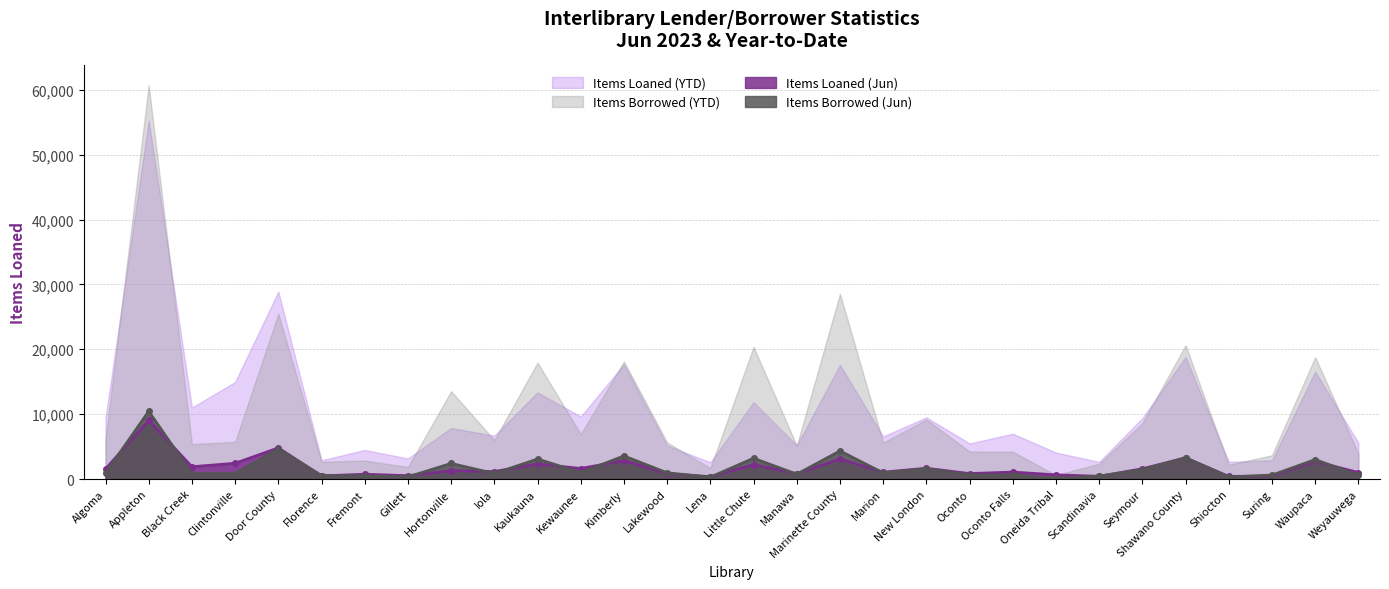

Where is the first local maximum for Items Borrowed (Jun)?

Appleton